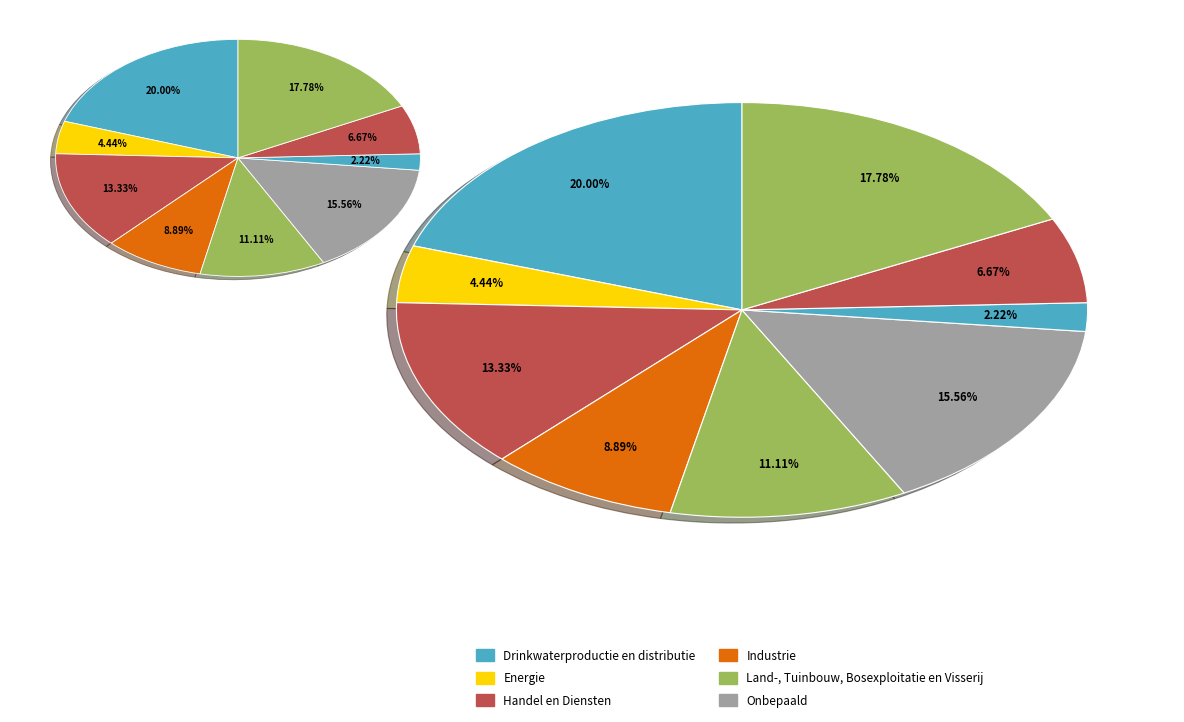

How many slices are in this pie chart?

9